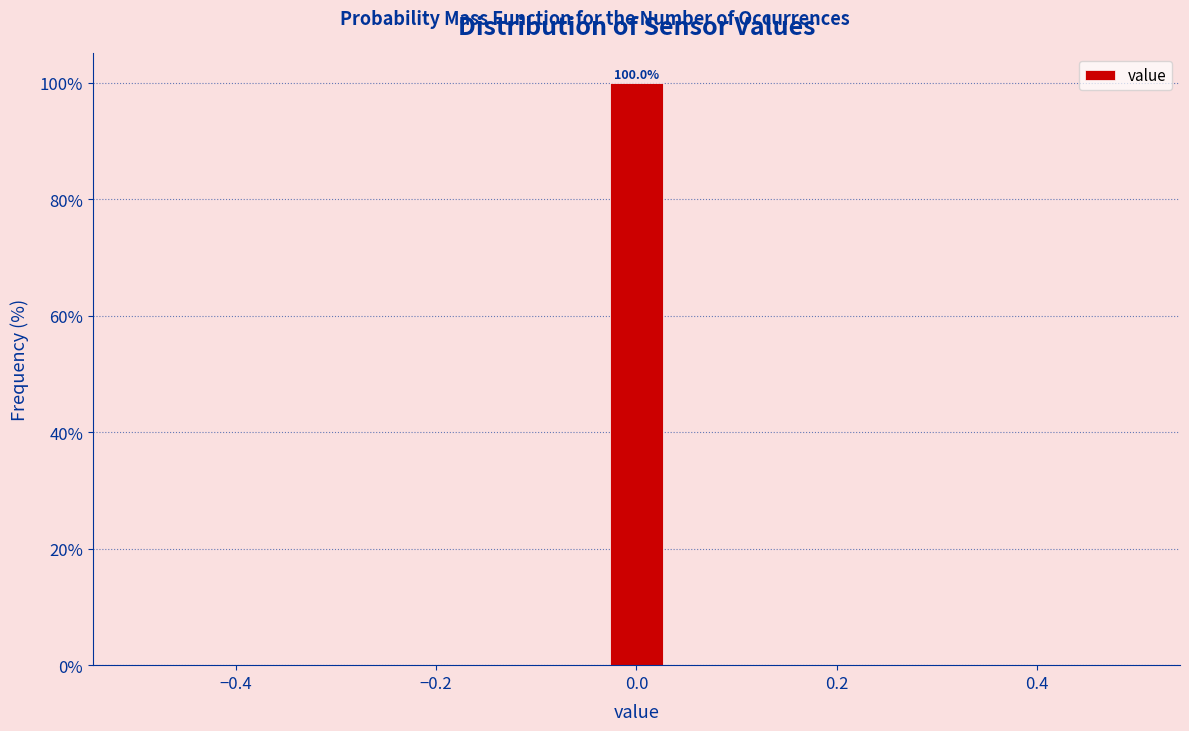

Read against the x-axis, roughly where is the centre of the tallest bar?

0.00